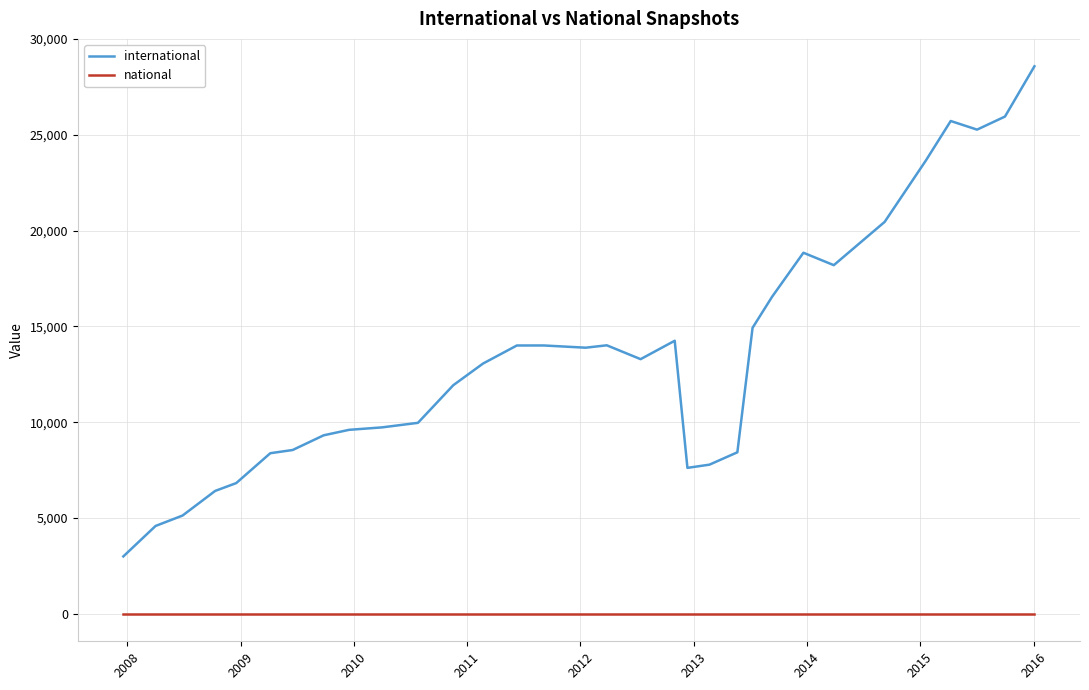

What are all the series names shown in the legend?

international, national